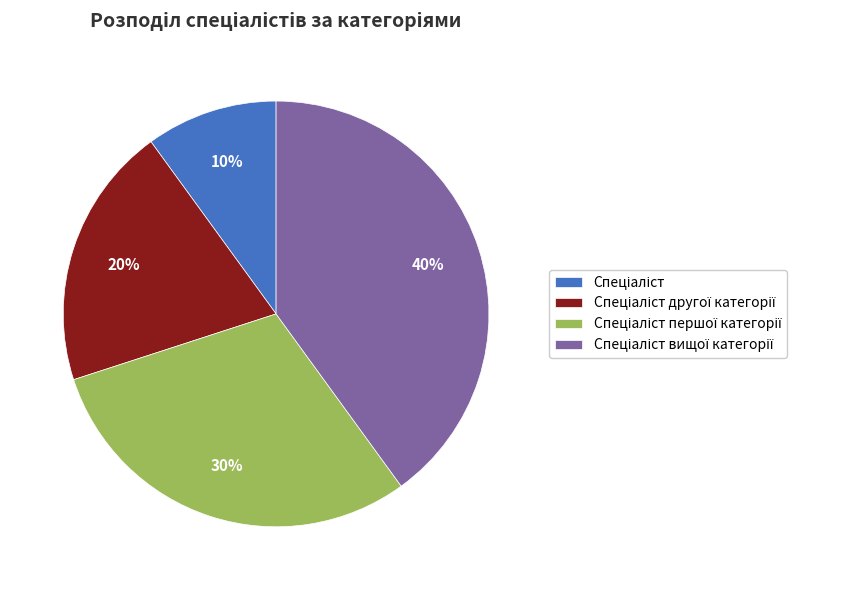

Does any single category account for the majority?

No